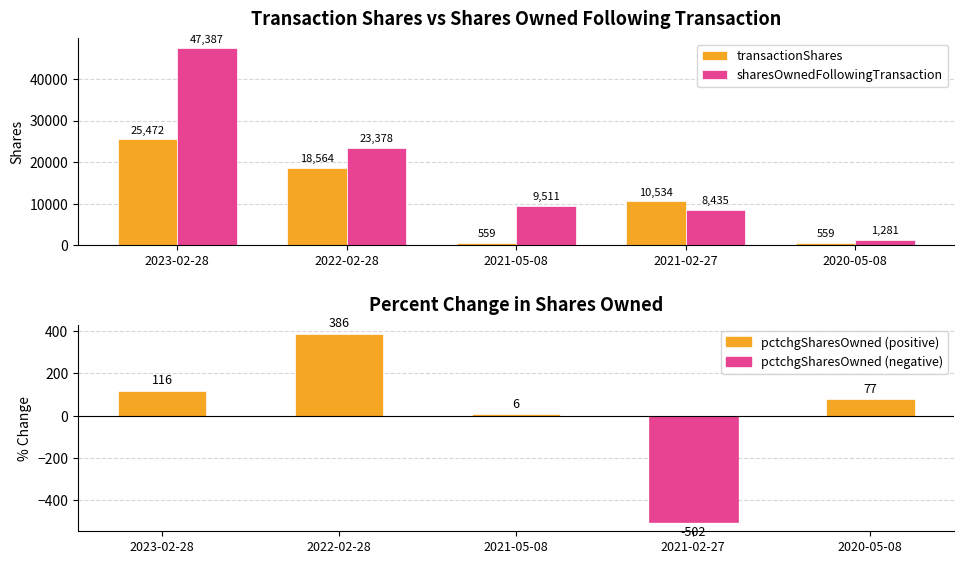

What is the sum of the pctchgSharesOwned values at 2021-02-27 and 2023-02-28?

-386